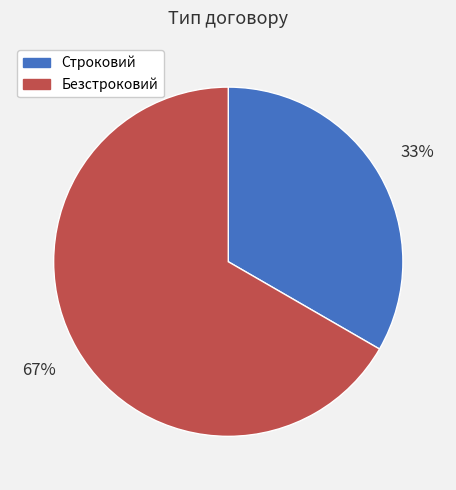

What is the ratio of the value at Строковий to the value at Безстроковий?

0.5